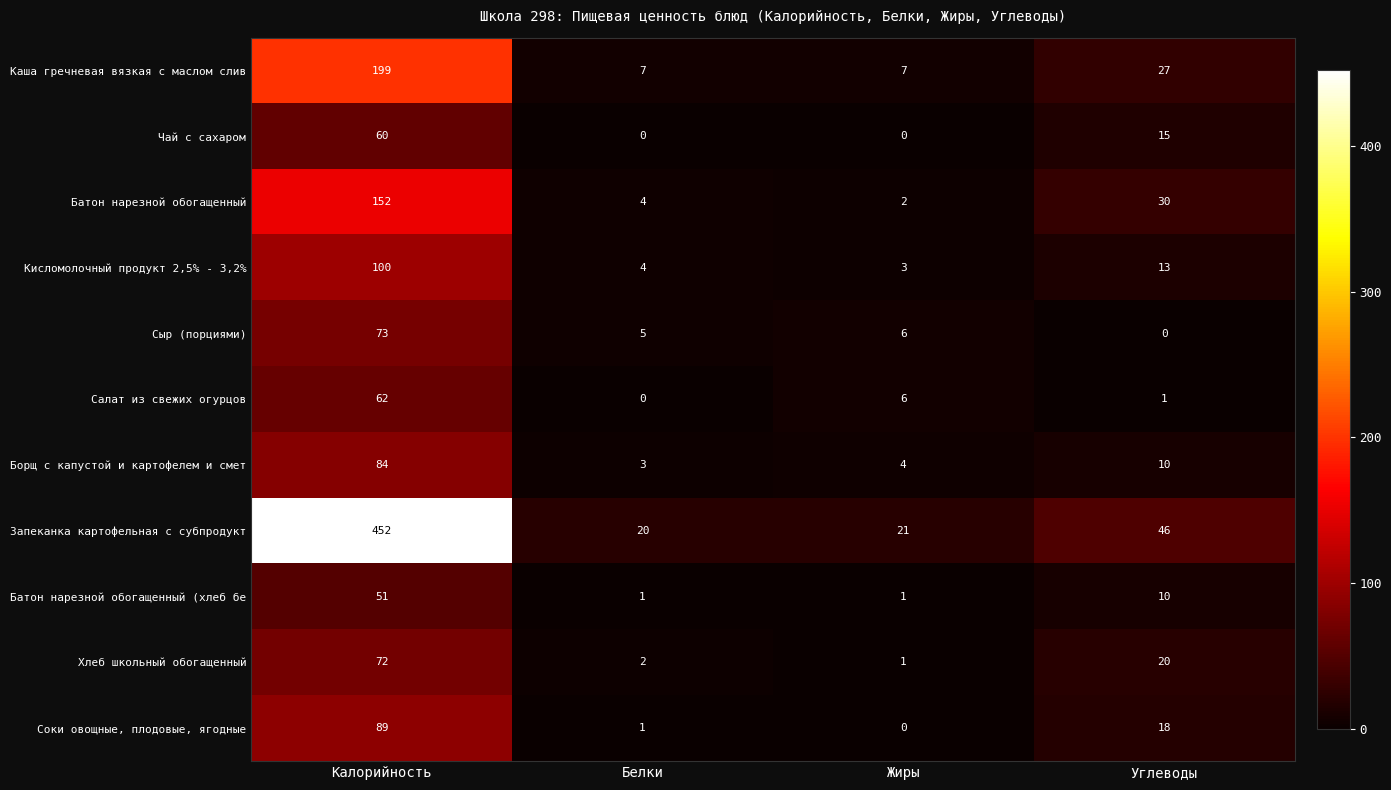

Which series has the largest total across all categories?

Запеканка картофельная с субпродукт